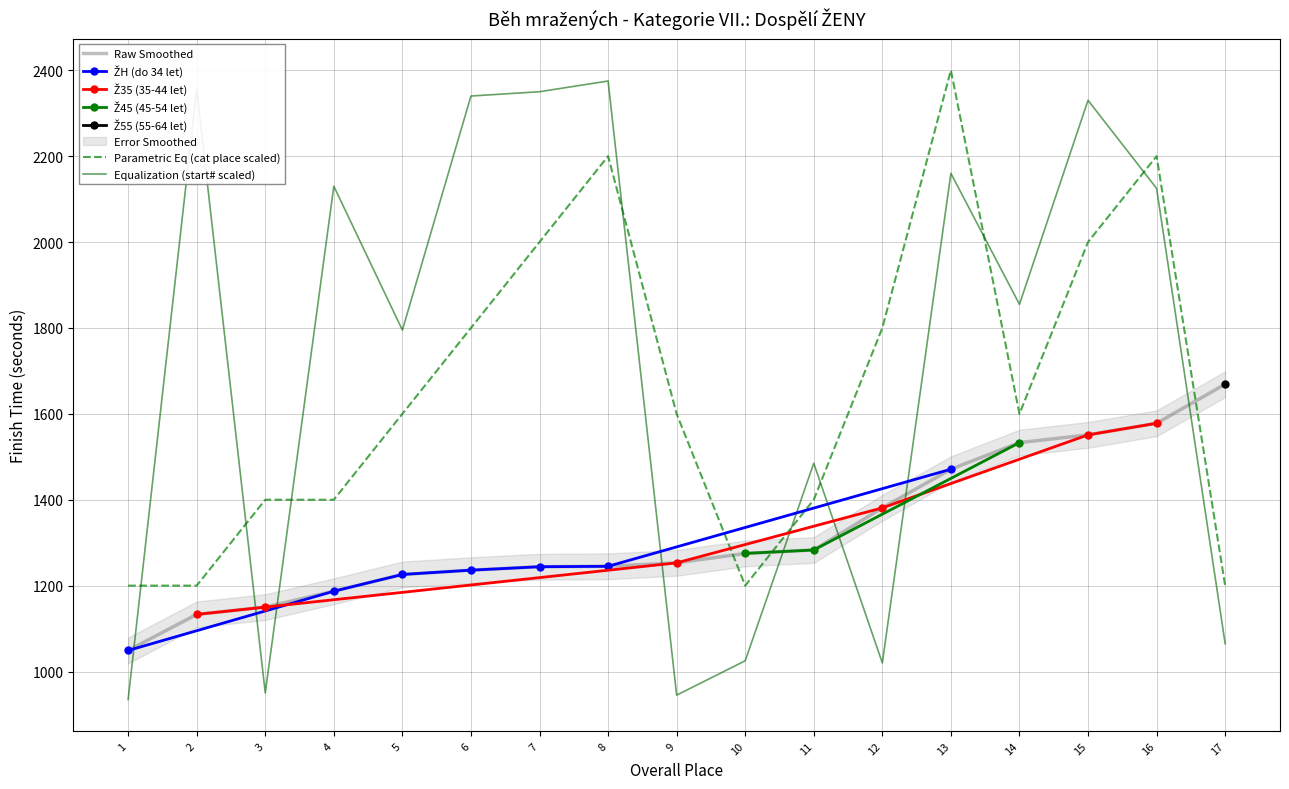

The value of Equalization (start# scaled) at 3 is 584. True or false?

False